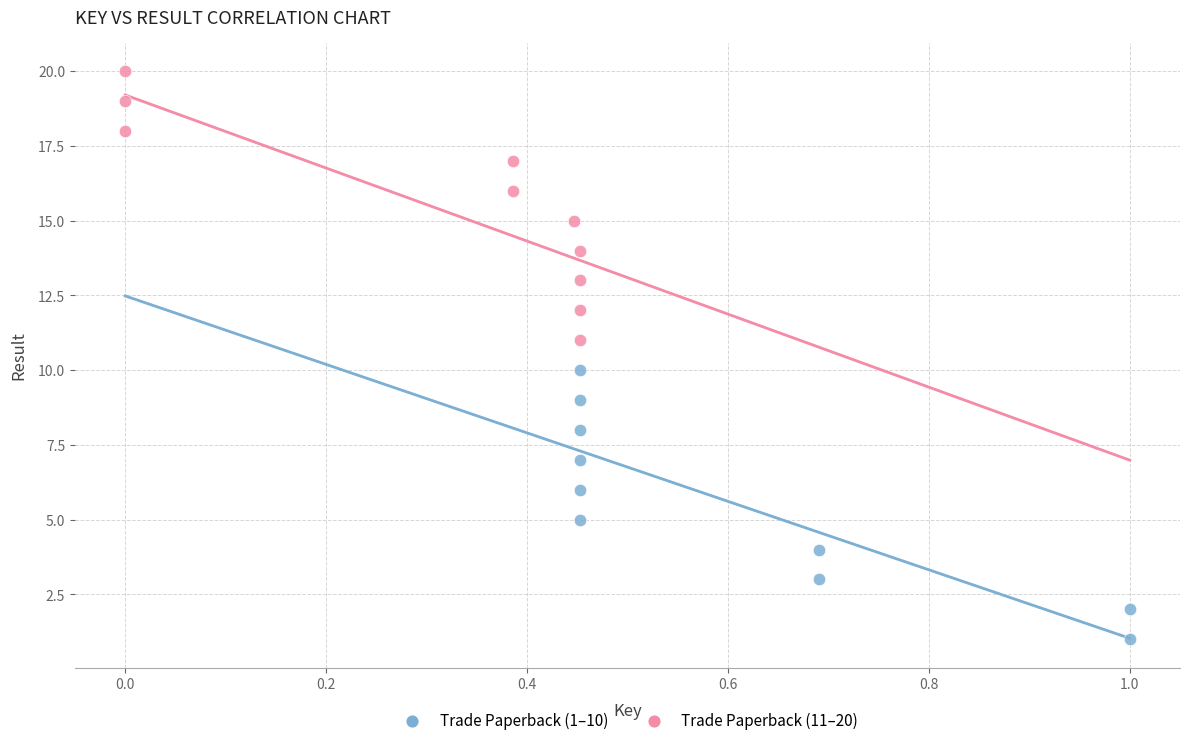

Which series reaches the minimum Y coordinate?

Trade Paperback (1–10)